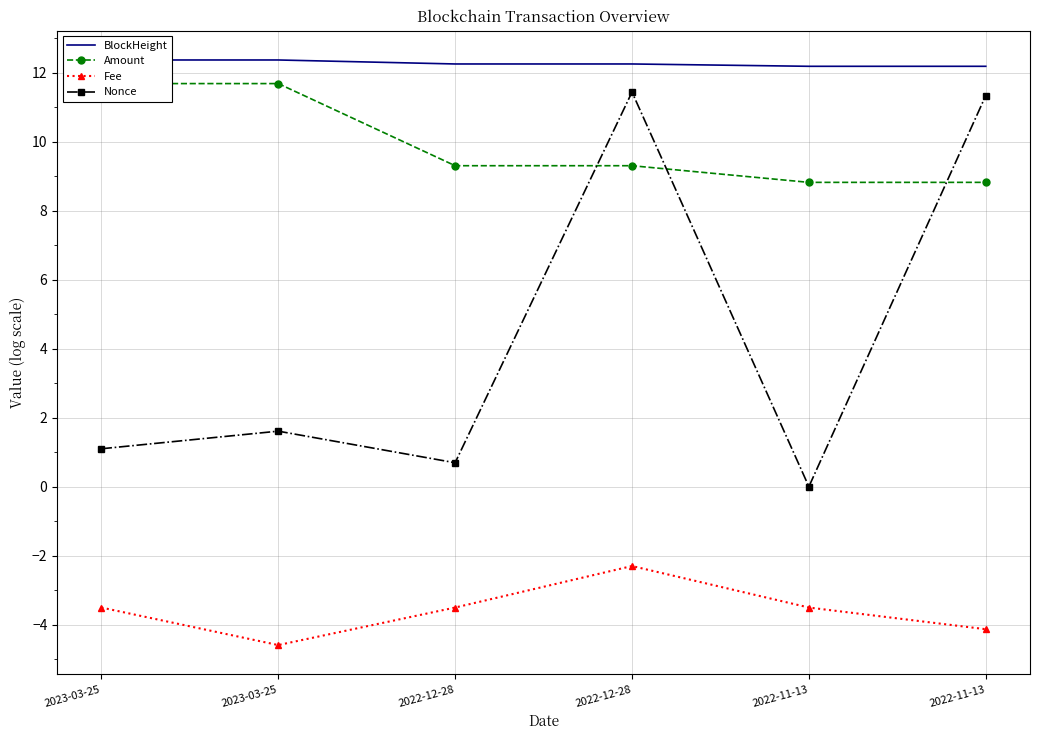

Reading left to right, extract all data points from this chart.

BlockHeight: 2023-03-25=12.4	2023-03-25=12.4	2022-12-28=12.3	2022-12-28=12.3	2022-11-13=12.2	2022-11-13=12.2
Amount: 2023-03-25=11.7	2023-03-25=11.7	2022-12-28=9.3	2022-12-28=9.3	2022-11-13=8.8	2022-11-13=8.8
Fee: 2023-03-25=-3.5	2023-03-25=-4.6	2022-12-28=-3.5	2022-12-28=-2.3	2022-11-13=-3.5	2022-11-13=-4.1
Nonce: 2023-03-25=1.1	2023-03-25=1.6	2022-12-28=0.7	2022-12-28=11.4	2022-11-13=0.0	2022-11-13=11.3